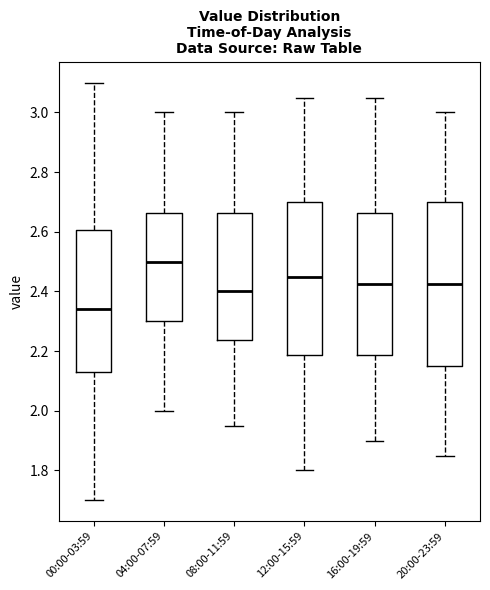

Where is the upper edge of the box for 00:00-03:59 on the y-axis? The values are not printed on the chart, so give them approximately, as read against the axis.

2.60